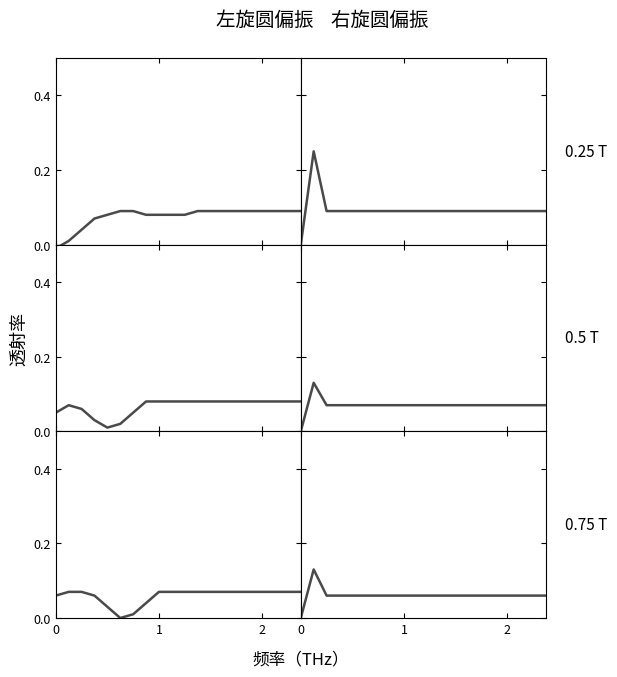

How many interior local peaks does the 0.75 T right series have?

1